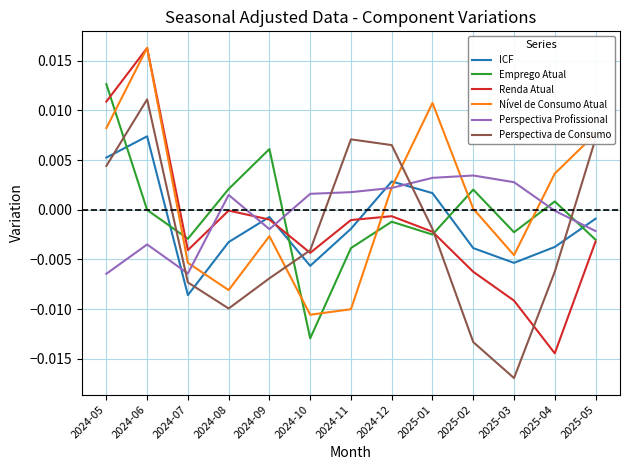

Between which two adjacent categories do Emprego Atual and Perspectiva de Consumo first intersect?

2024-05 and 2024-06